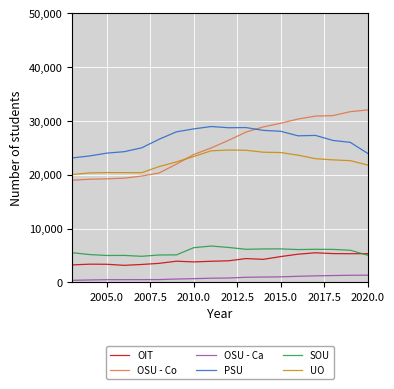

True or false: OIT and OSU - Co intersect in this chart.

False